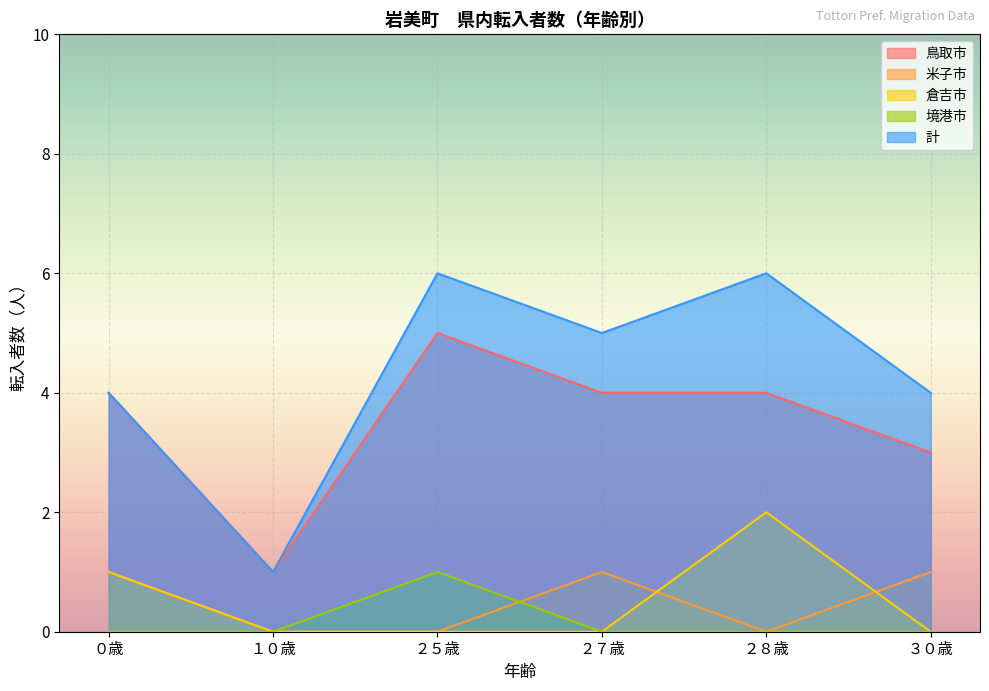

List the labels in order of 鳥取市 value, largest first.

２５歳, ０歳, ２７歳, ２８歳, ３０歳, １０歳